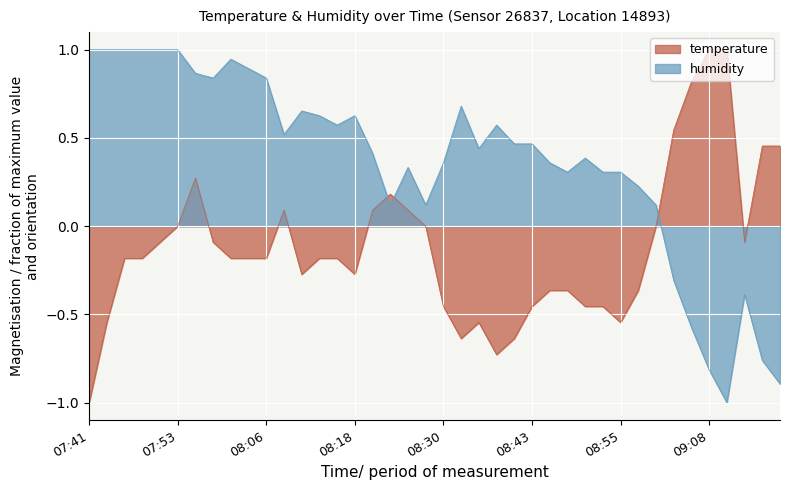

Does the chart display data point markers on the line(s)?

No